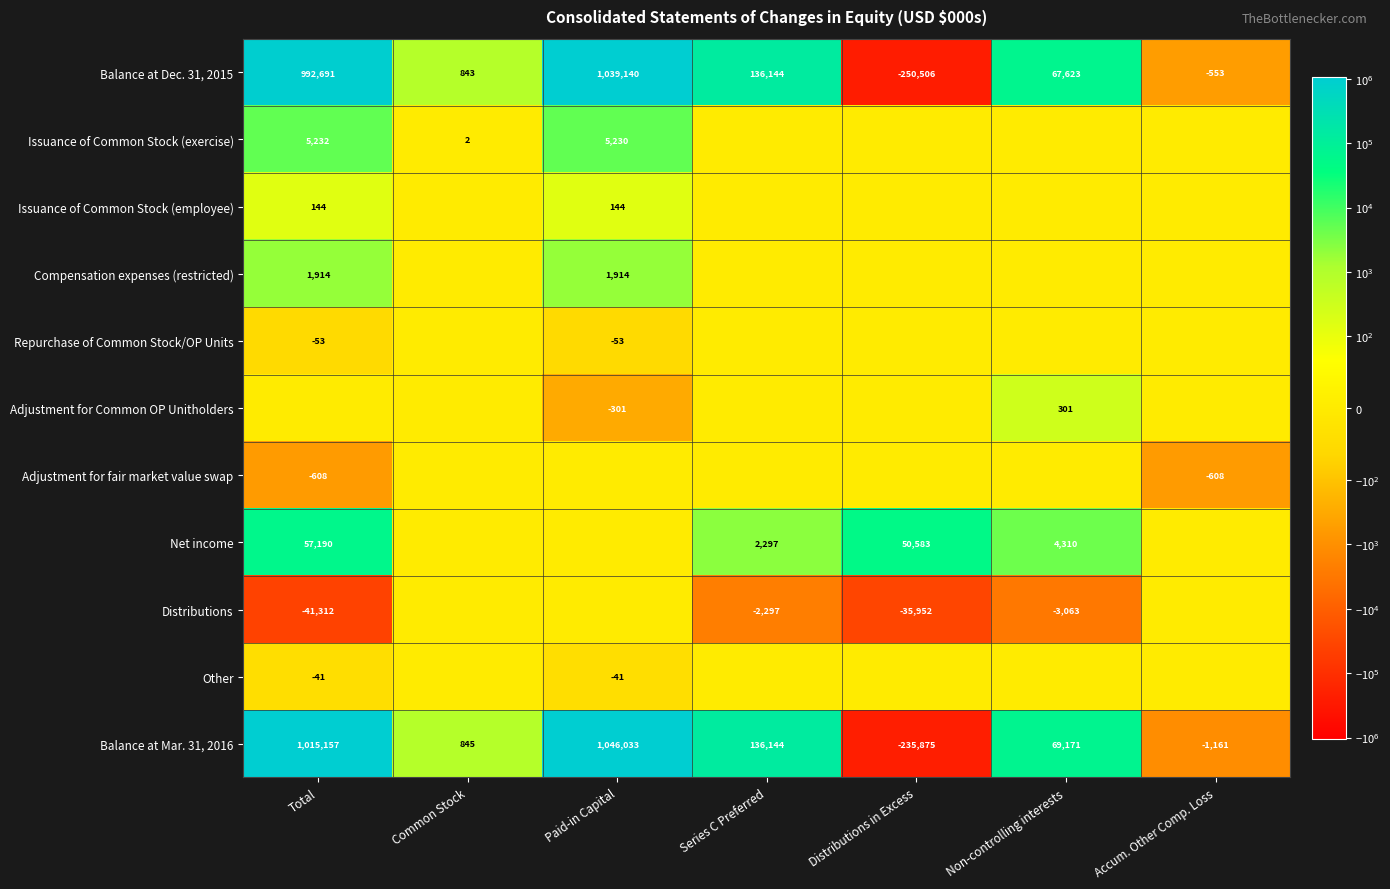

How many categories are shown in the chart?

7